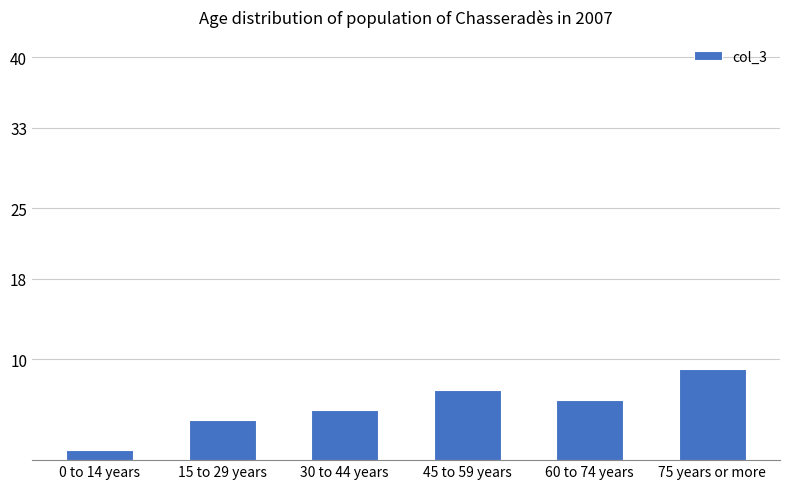

What is the difference between the maximum and minimum values?

8